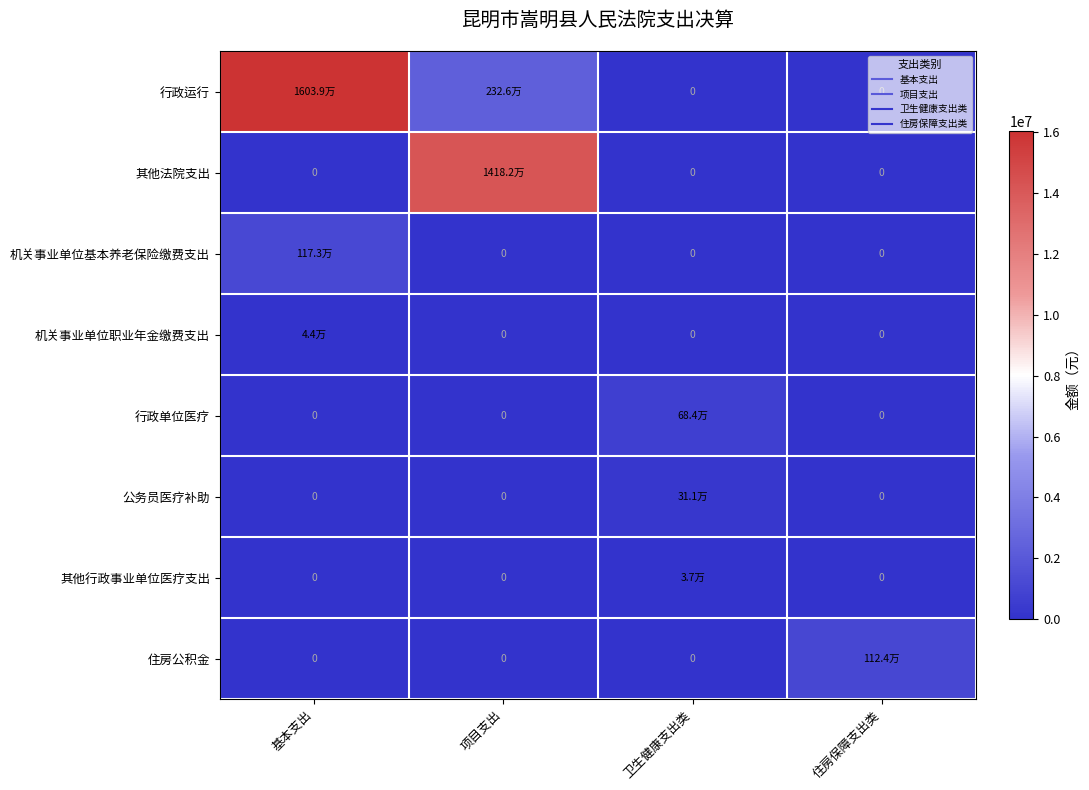

True or false: 其他法院支出 has a value of 0.0 at 住房保障支出类.

True